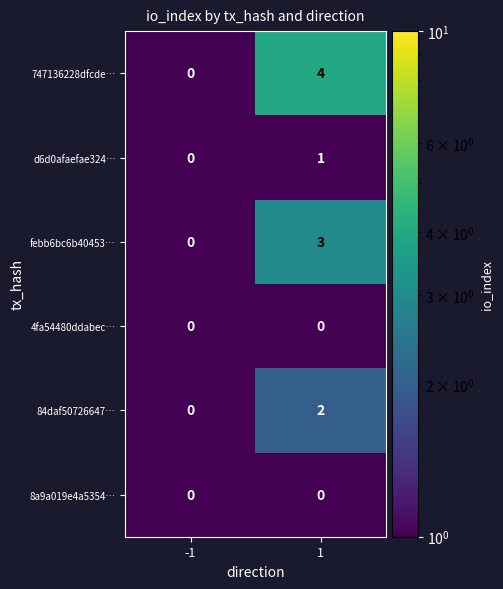

True or false: febb6bc6b40453… has a value of 1 at 1.

False